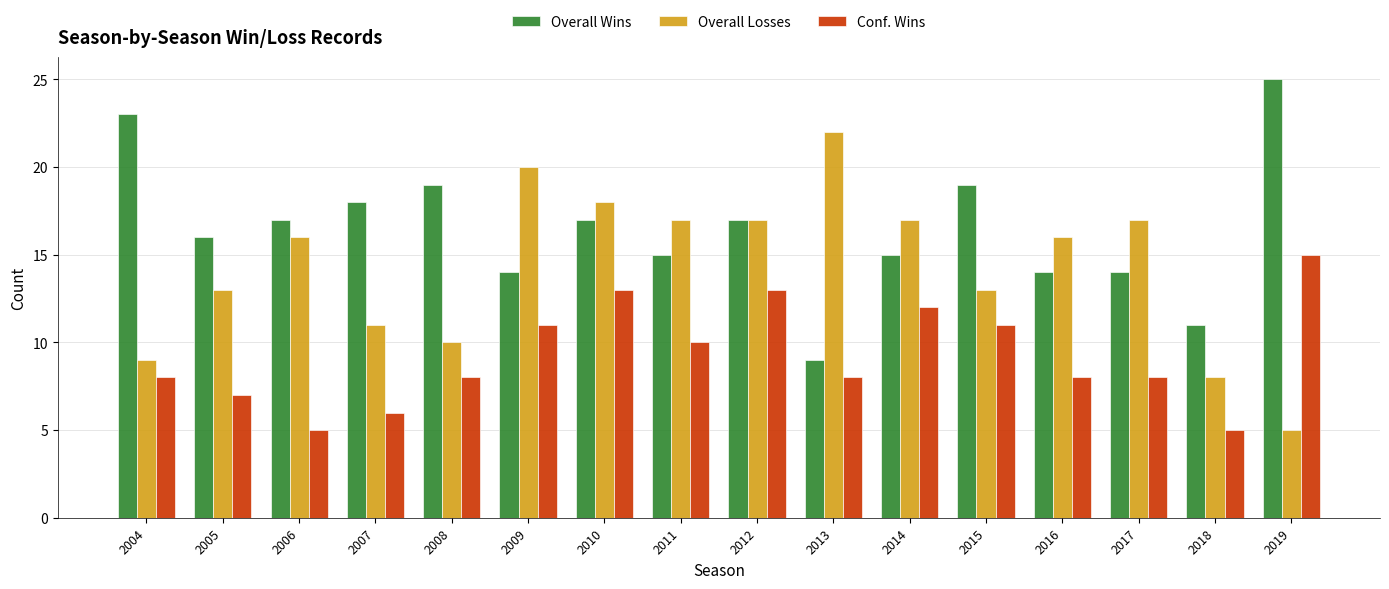

What is the maximum value for Overall Losses?

22